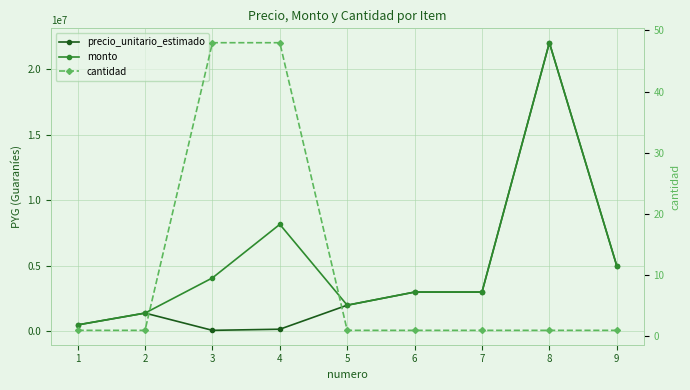

Reading left to right, transcribe all the data shown in this chart.

precio_unitario_estimado: 500000	1400000	85000	170000	2000000	3000000	3000000	22000000	5000000
monto: 500000	1400000	4080000	8160000	2000000	3000000	3000000	22000000	5000000
cantidad: 1	1	48	48	1	1	1	1	1